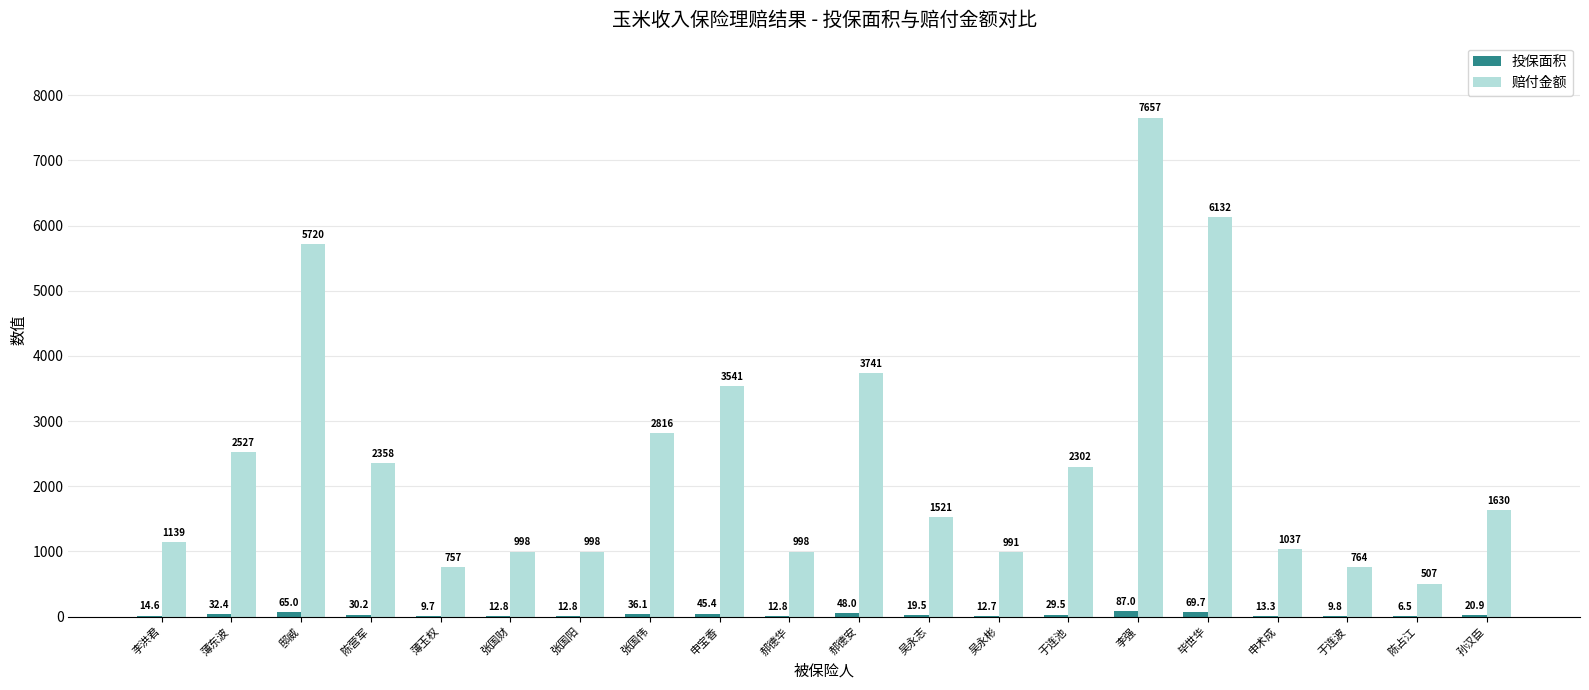

The value of 赔付金额 at 李洪君 is 1138.8. True or false?

True